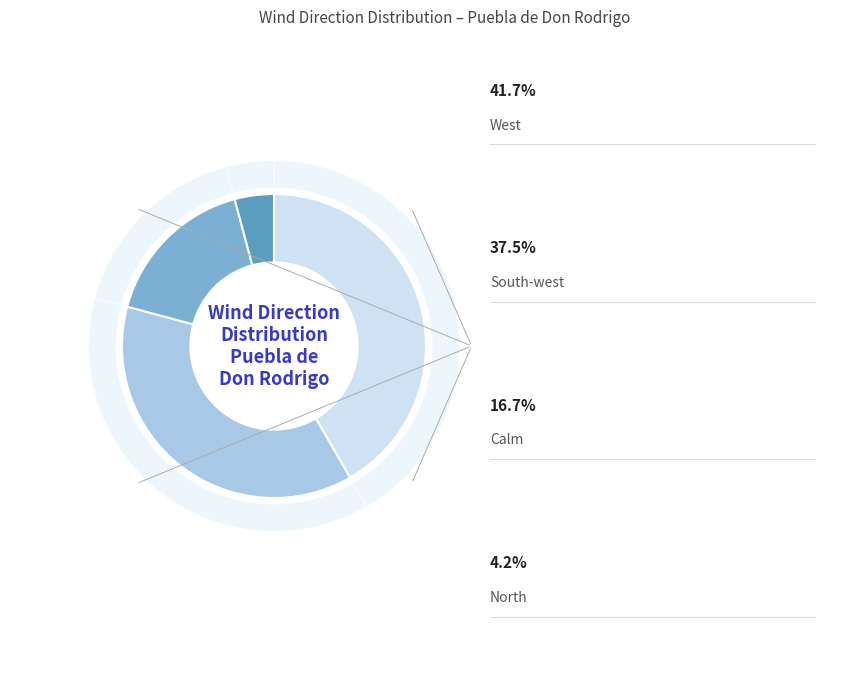

Is South-west the majority of the pie?

No